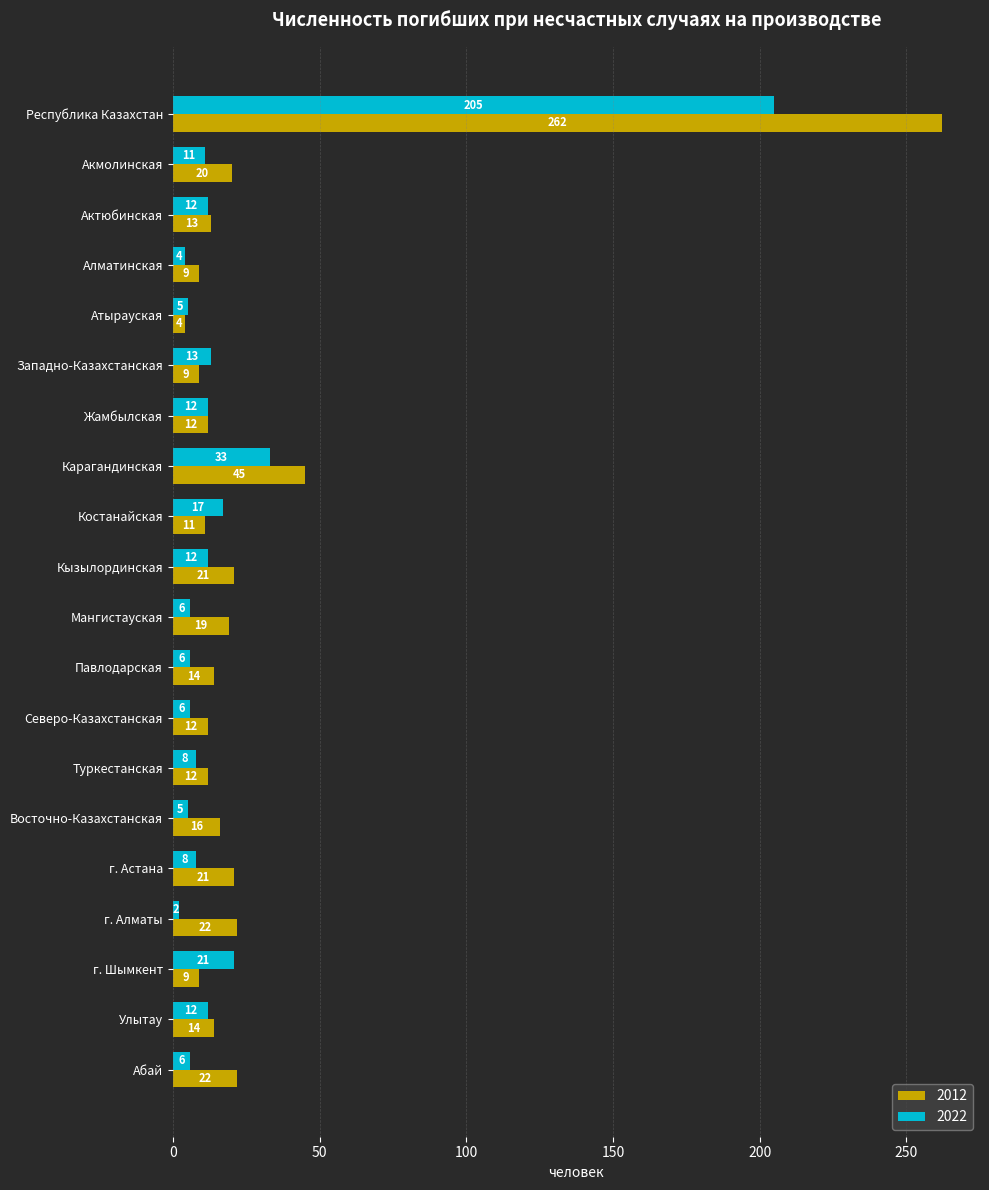

Between Атырауская and Мангистауская, which series saw the biggest shift?

2012